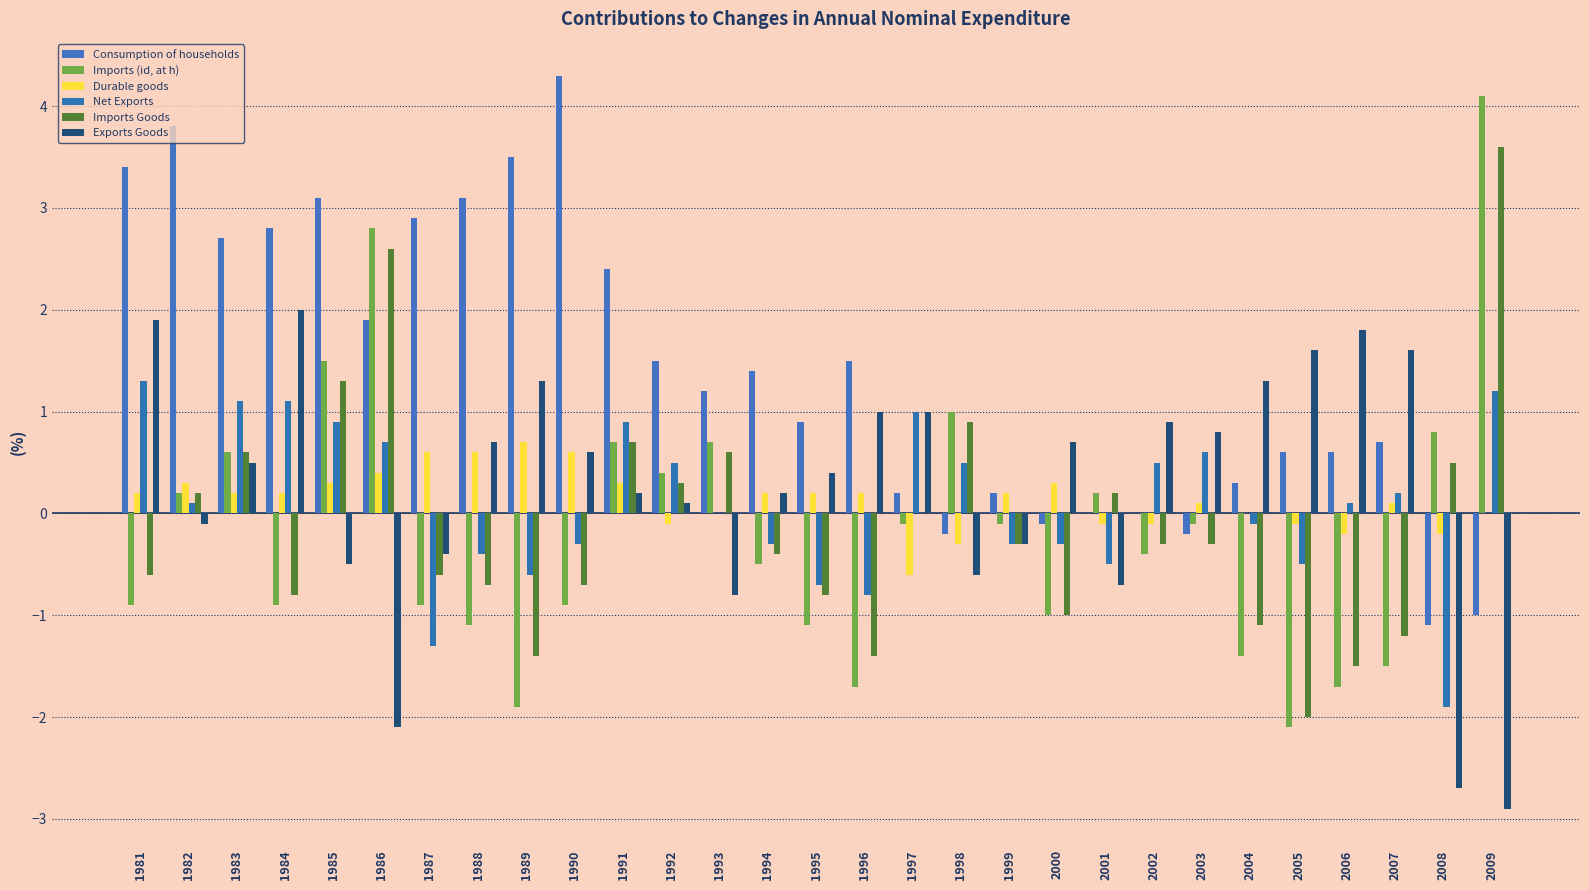

What is the sum of the Durable goods values at 1986 and 1983?

0.6